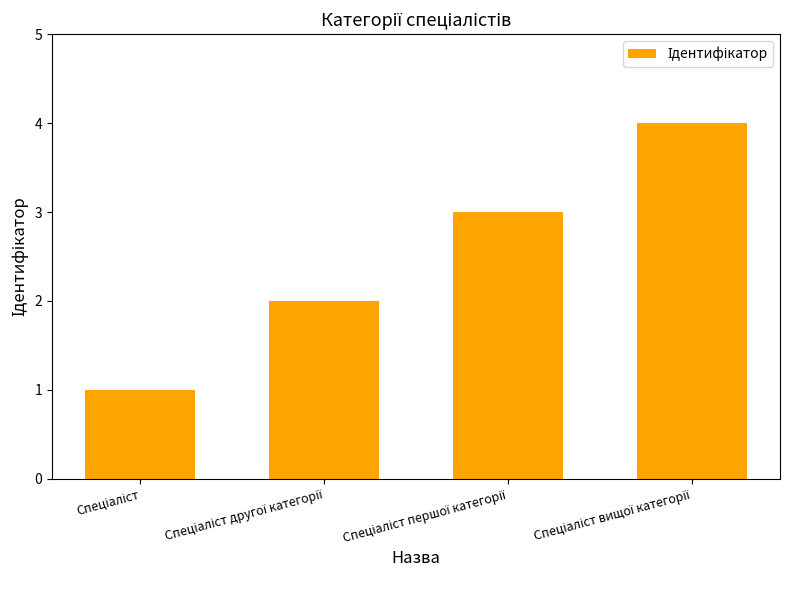

What is the sum of all values?

10